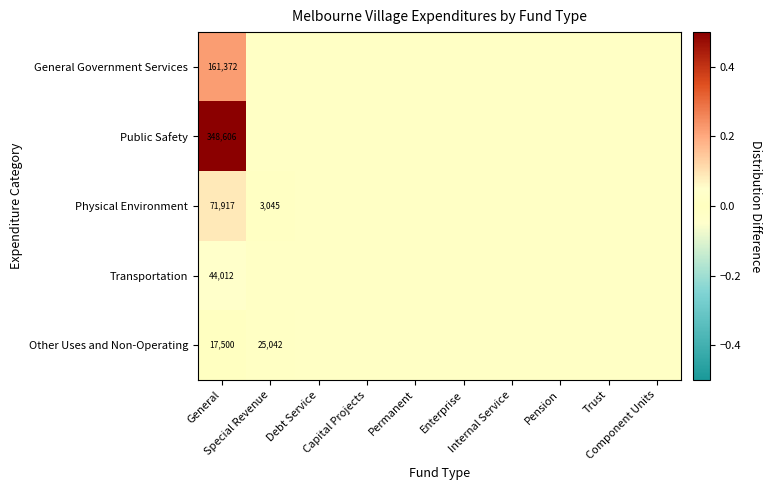

The value of Physical Environment at Component Units is -0.0. True or false?

False